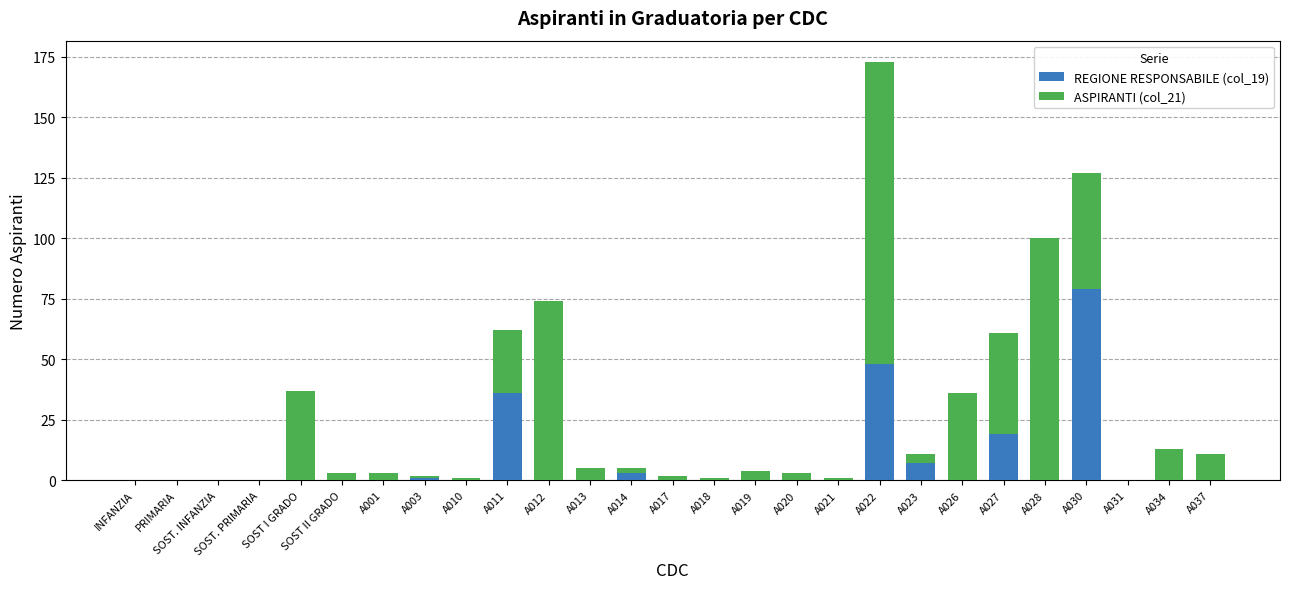

True or false: REGIONE RESPONSABILE (col_19) has a value of 0 at SOST I GRADO.

True